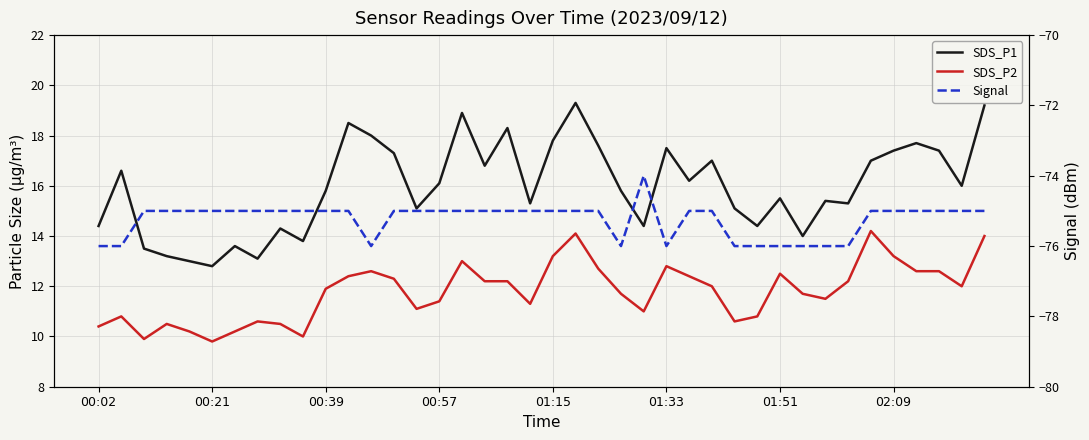

Reading left to right, what are all the values shown in this chart?

SDS_P1: 14.4	16.6	13.5	13.2	13.0	12.8	13.6	13.1	14.3	13.8	15.8	18.5	18.0	17.3	15.1	16.1	18.9	16.8	18.3	15.3	17.8	19.3	17.6	15.8	14.4	17.5	16.2	17.0	15.1	14.4	15.5	14.0	15.4	15.3	17.0	17.4	17.7	17.4	16.0	19.2
SDS_P2: 10.4	10.8	9.9	10.5	10.2	9.8	10.2	10.6	10.5	10.0	11.9	12.4	12.6	12.3	11.1	11.4	13.0	12.2	12.2	11.3	13.2	14.1	12.7	11.7	11.0	12.8	12.4	12.0	10.6	10.8	12.5	11.7	11.5	12.2	14.2	13.2	12.6	12.6	12.0	14.0
Signal: -76.0	-76.0	-75.0	-75.0	-75.0	-75.0	-75.0	-75.0	-75.0	-75.0	-75.0	-75.0	-76.0	-75.0	-75.0	-75.0	-75.0	-75.0	-75.0	-75.0	-75.0	-75.0	-75.0	-76.0	-74.0	-76.0	-75.0	-75.0	-76.0	-76.0	-76.0	-76.0	-76.0	-76.0	-75.0	-75.0	-75.0	-75.0	-75.0	-75.0